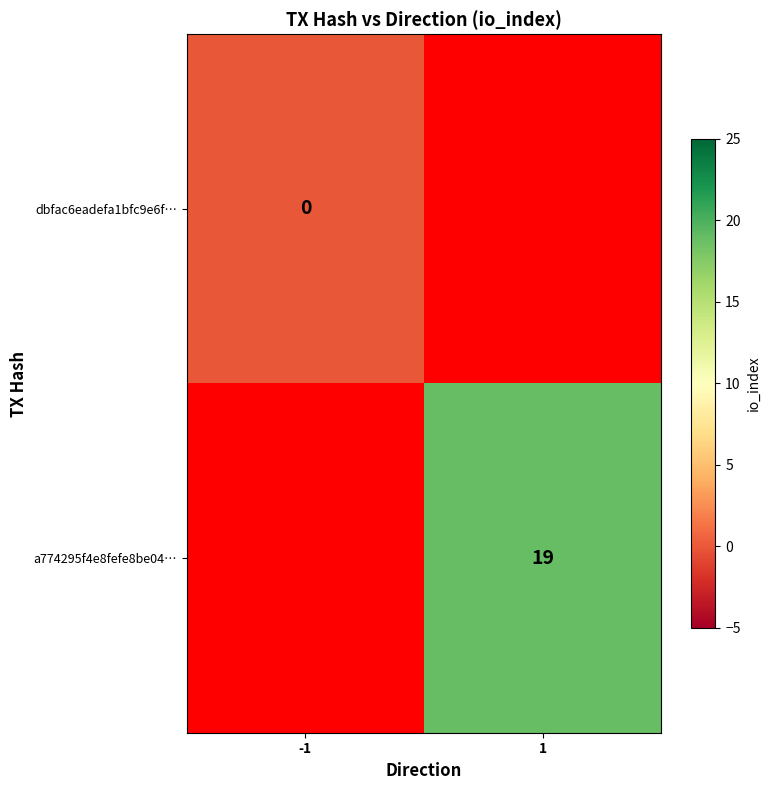

Rank the series by their average value, from lowest to highest.

dbfac6eadefa1bfc9e6f…, a774295f4e8fefe8be04…